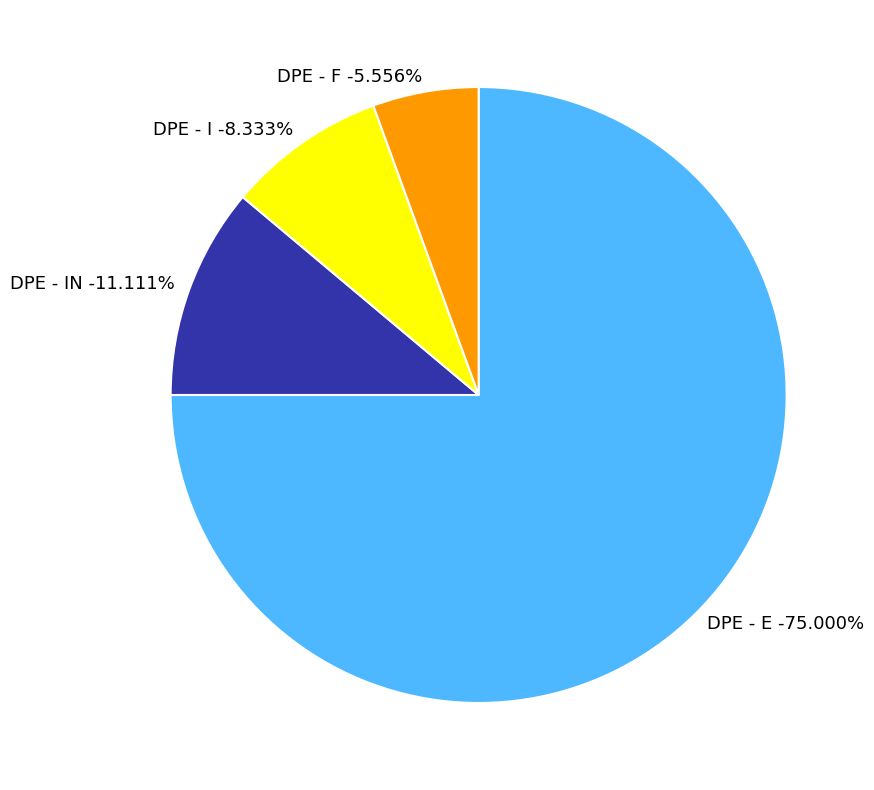

To the nearest percent, what is the difference between the DPE - E and DPE - I slice percentages?

67%